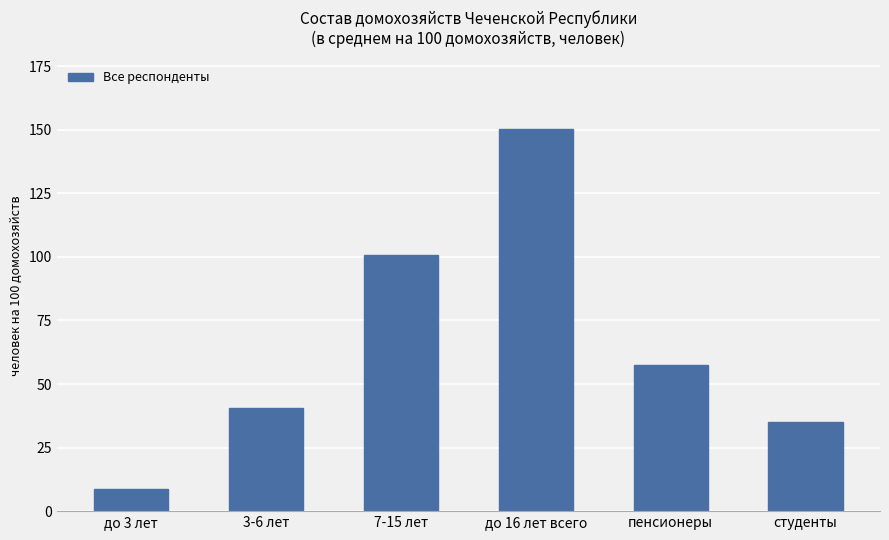

Is it true that the value at до 16 лет всего is 150.3?

True